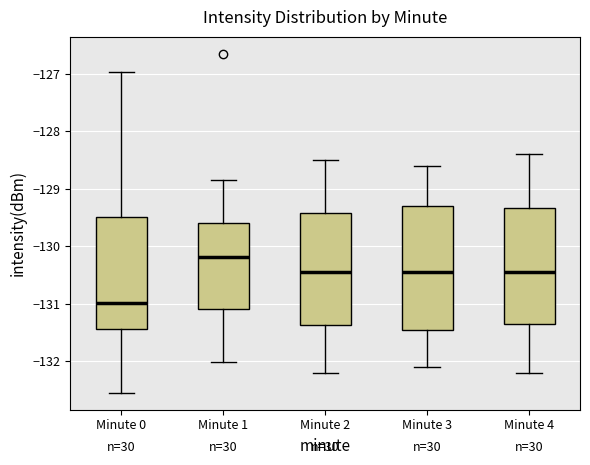

Reading left to right, transcribe this box plot: for each box, give where its median line is, the range the box spans, and where its two whiskers end, as read against the y-axis. The values are not printed on the chart, so give them approximately, as read against the axis.

Minute 0: median -131.0, box -131.4 to -129.5, whiskers -132.5 to -127.0
Minute 1: median -130.2, box -131.1 to -129.6, whiskers -132.0 to -128.8
Minute 2: median -130.4, box -131.4 to -129.4, whiskers -132.2 to -128.5
Minute 3: median -130.4, box -131.4 to -129.3, whiskers -132.1 to -128.6
Minute 4: median -130.4, box -131.3 to -129.3, whiskers -132.2 to -128.4